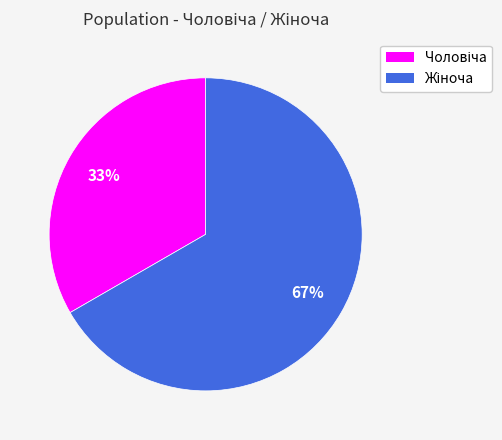

How many slices are in this pie chart?

2